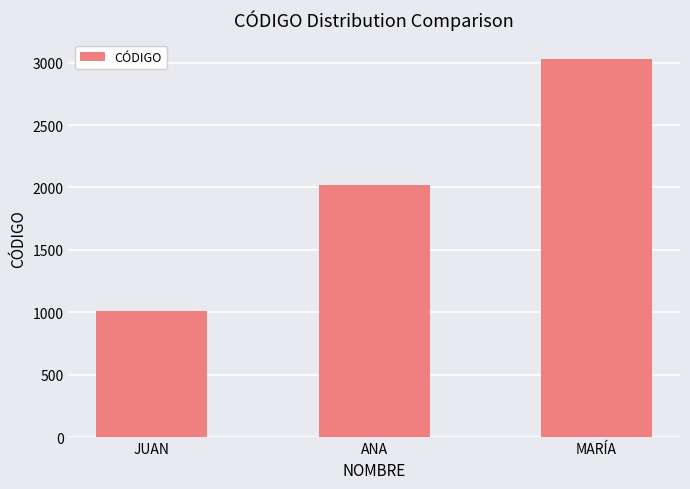

What is the change in value from ANA to MARÍA?

+1010